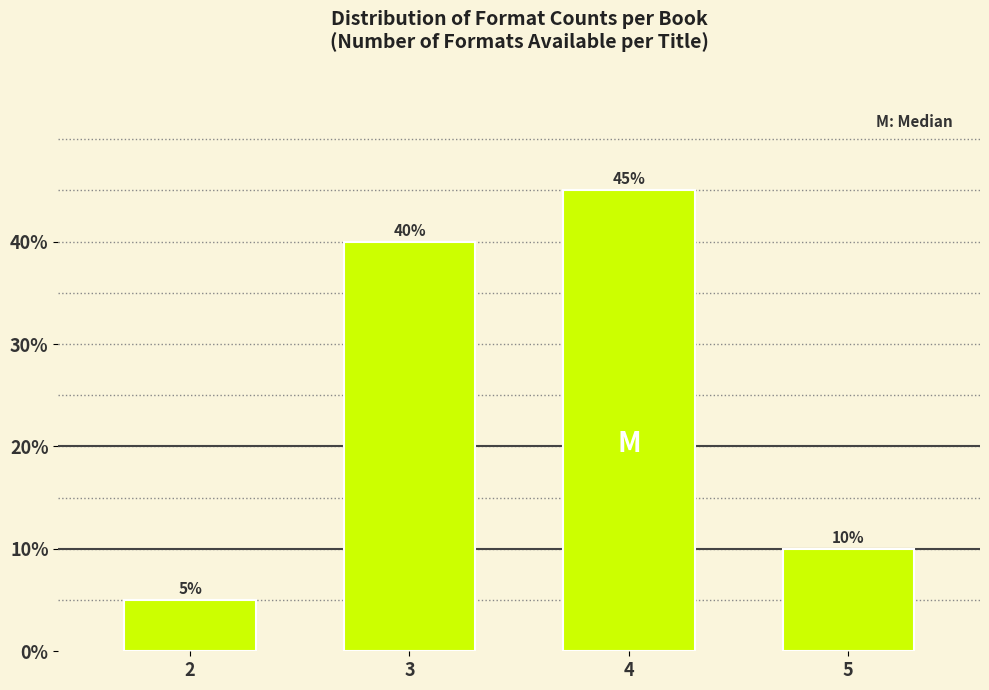

Reading left to right, what are all the values shown in this chart?

2=5	3=40	4=45	5=10